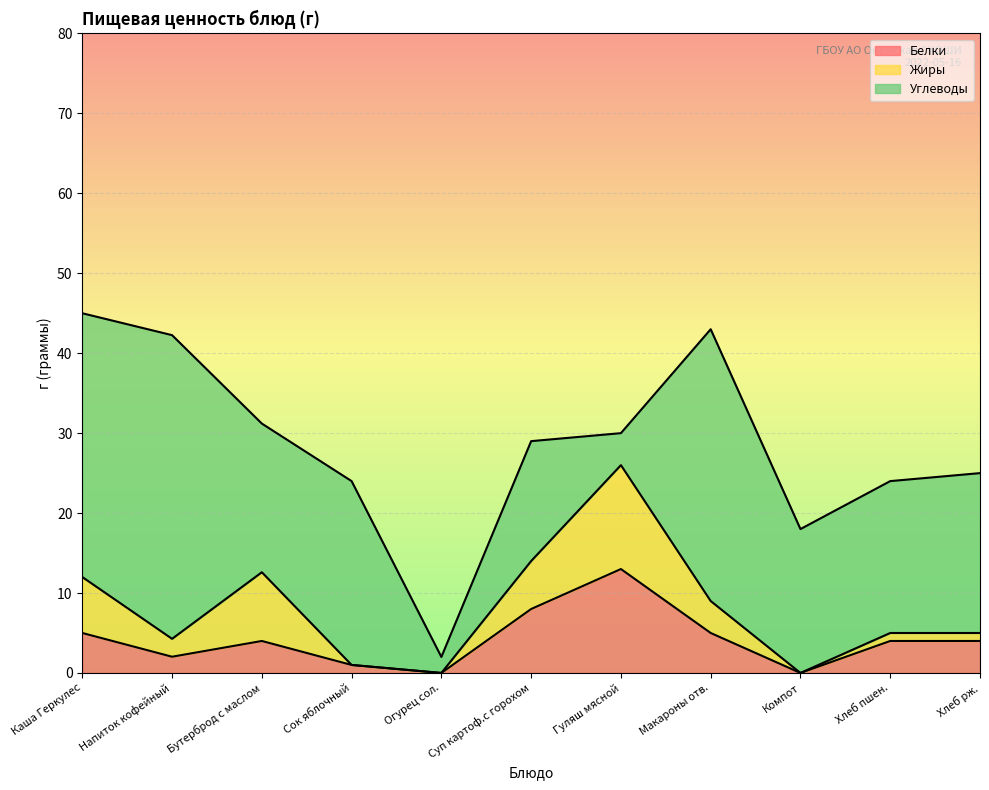

What is the label of the 6th point from the right?

Суп картоф.с горохом